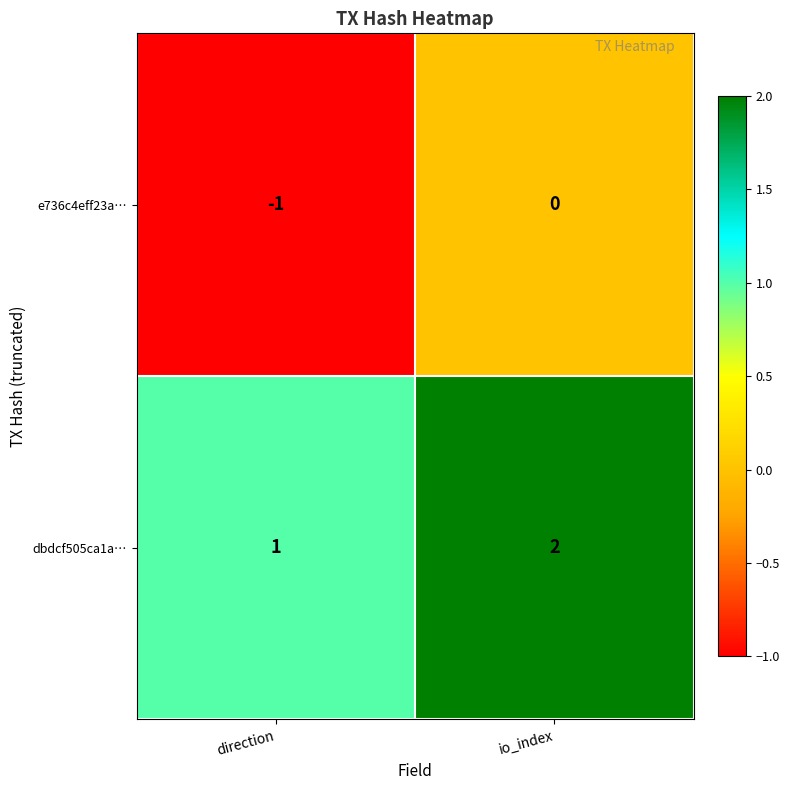

What is the total value across all series at io_index?

2